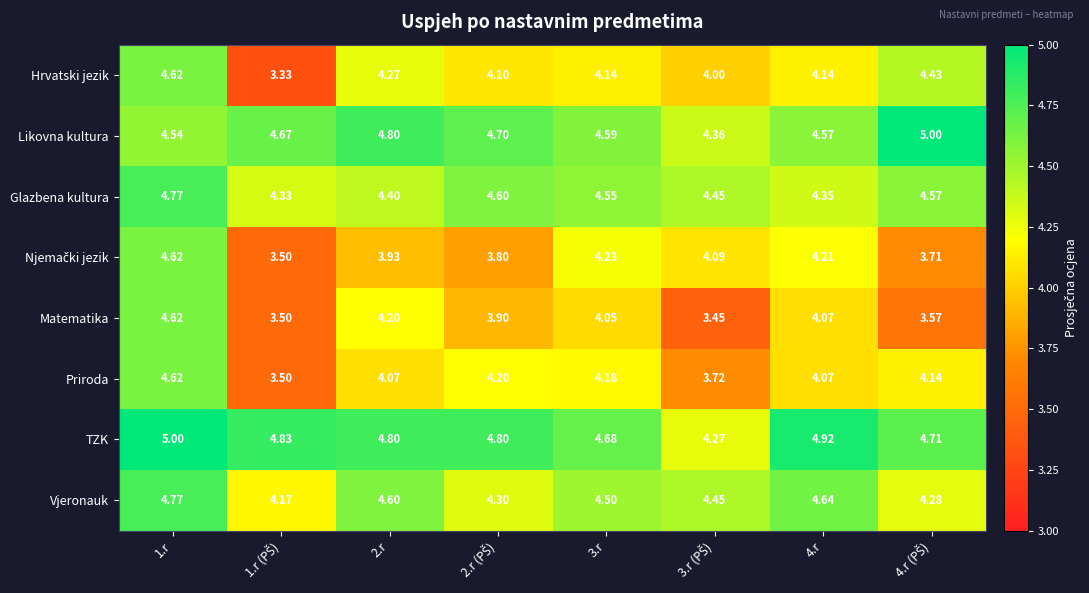

Which series has the largest total across all categories?

TZK